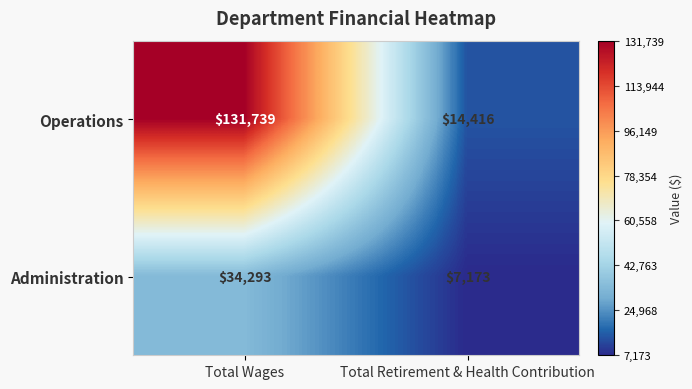

True or false: Administration has a value of 34293 at Total Wages.

True